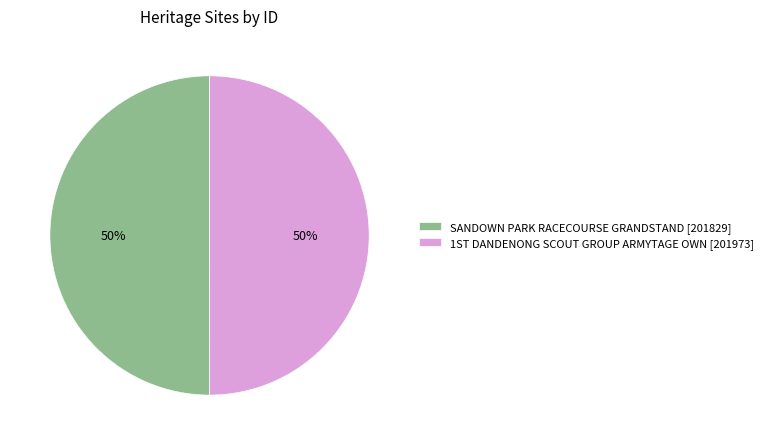

To the nearest percent, what is the average slice percentage?

50%